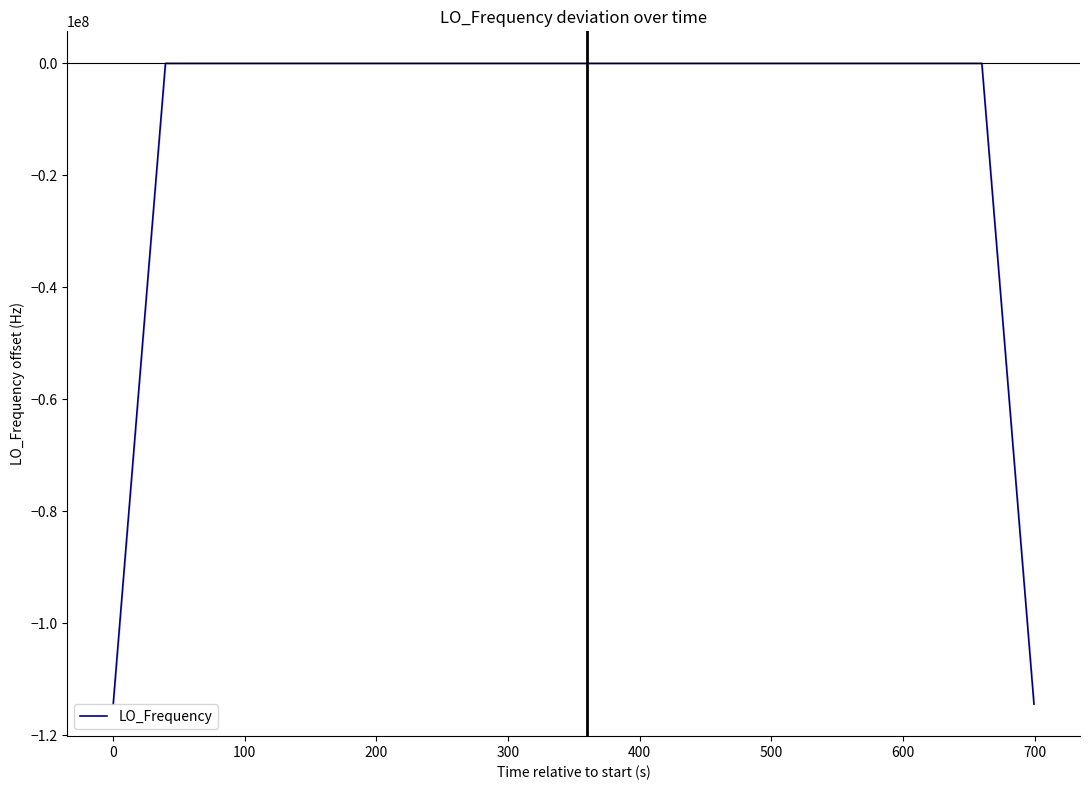

What is the difference between the maximum and minimum values?

114418801.6